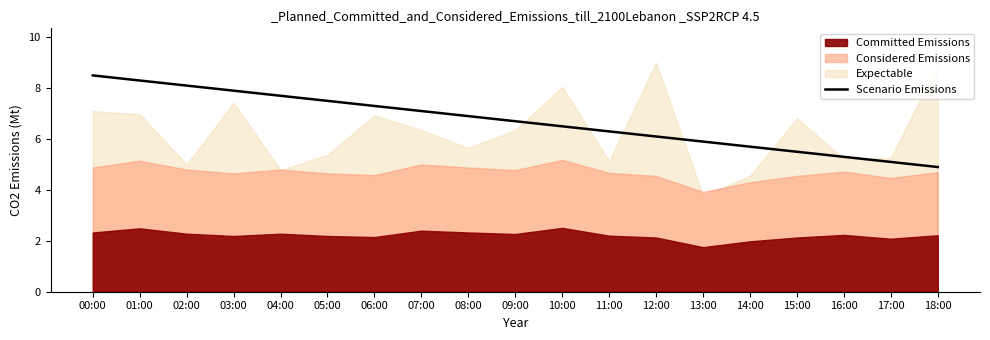

The Scenario Emissions series shows 10.9 at 07:00. True or false?

False